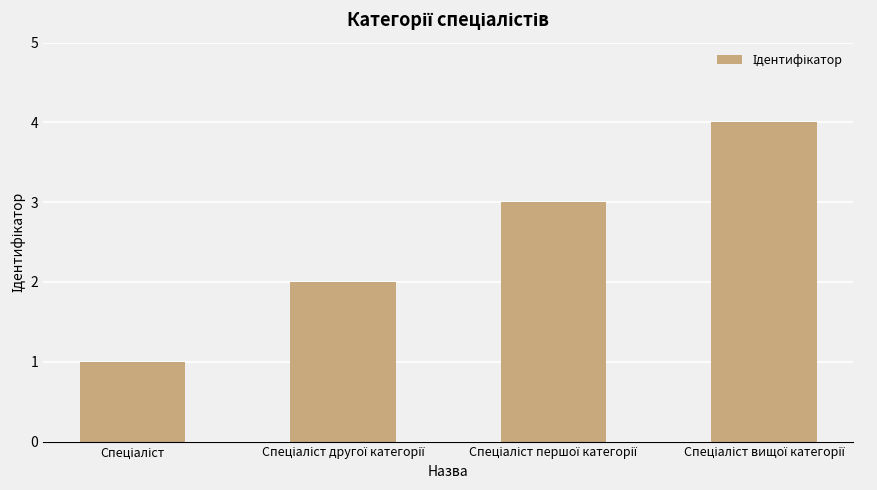

What is the maximum value shown in the chart?

4